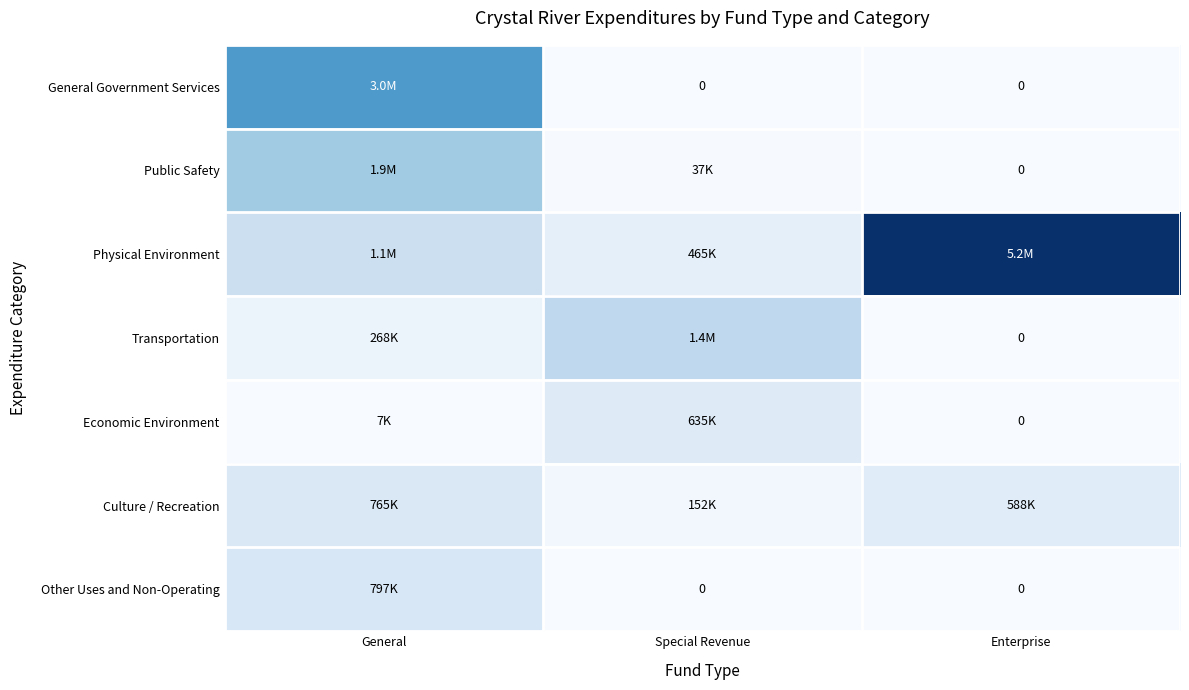

How many values in Economic Environment are above zero?

2